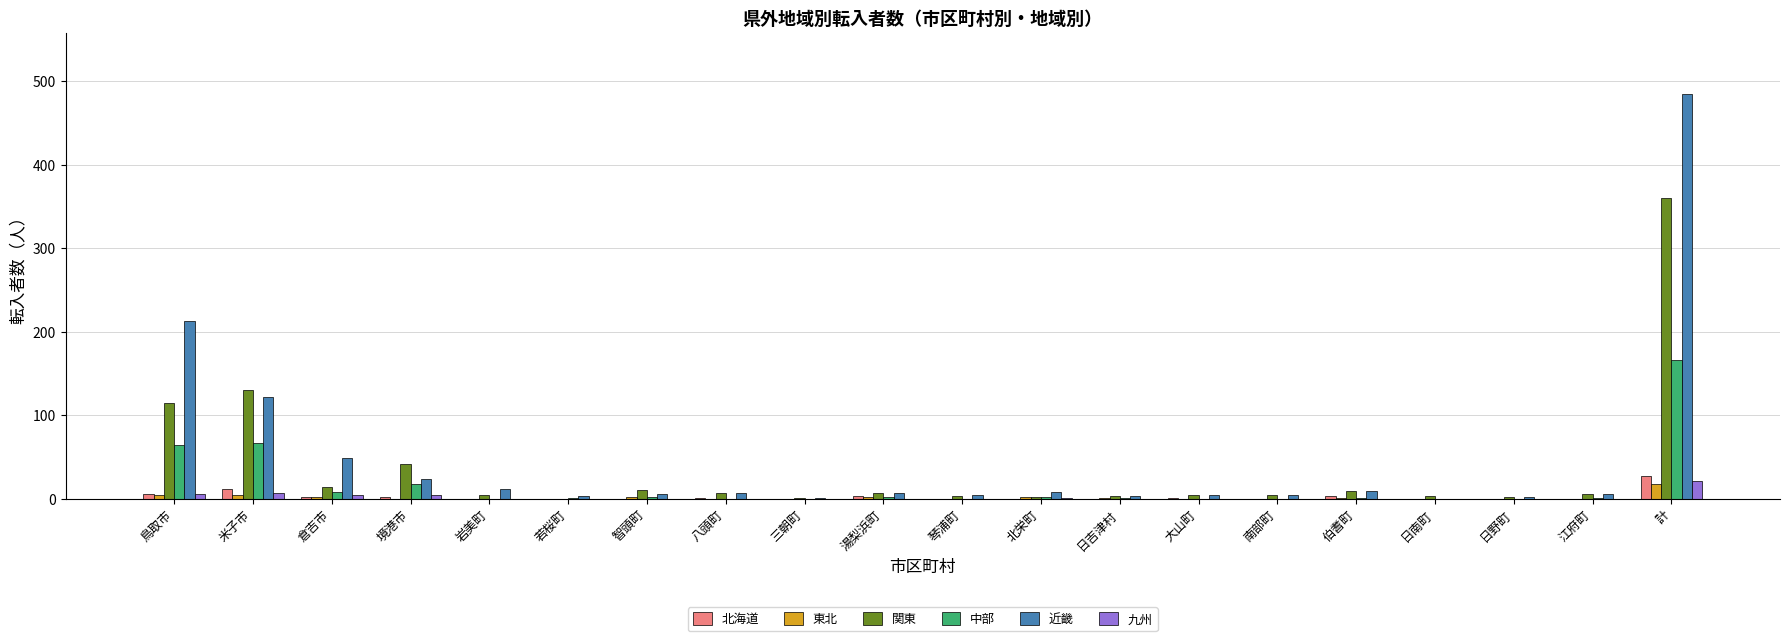

Is it true that 北海道 equals 0 at 南部町?

True